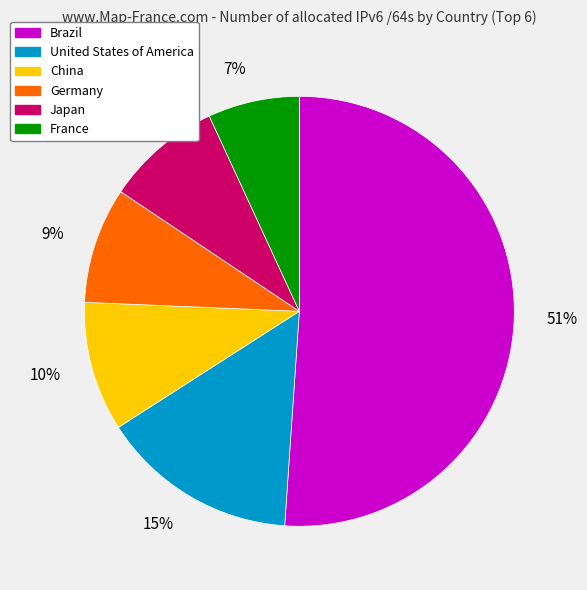

Is the sum of United States of America and Germany greater than half?

No